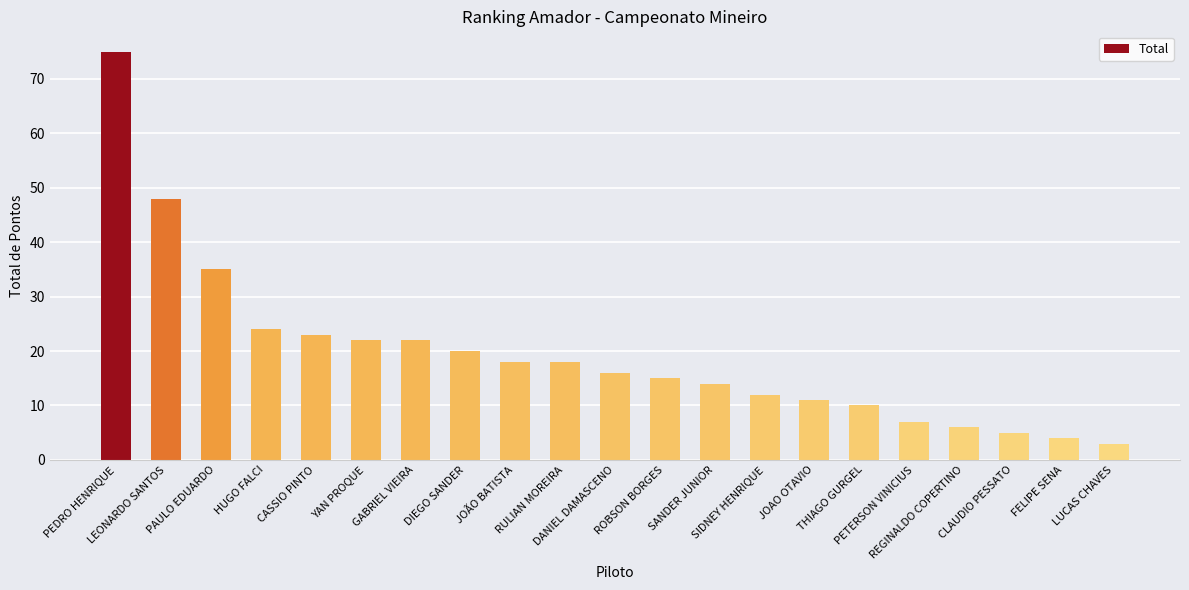

What is the smallest value displayed?

3